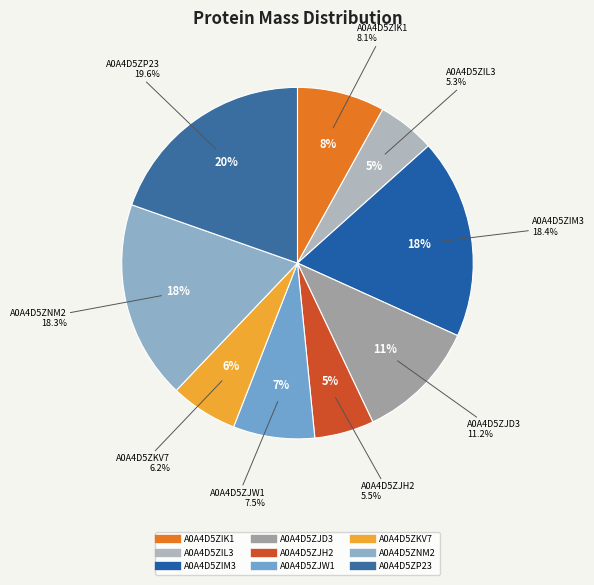

Which slice is the largest?

A0A4D5ZP23